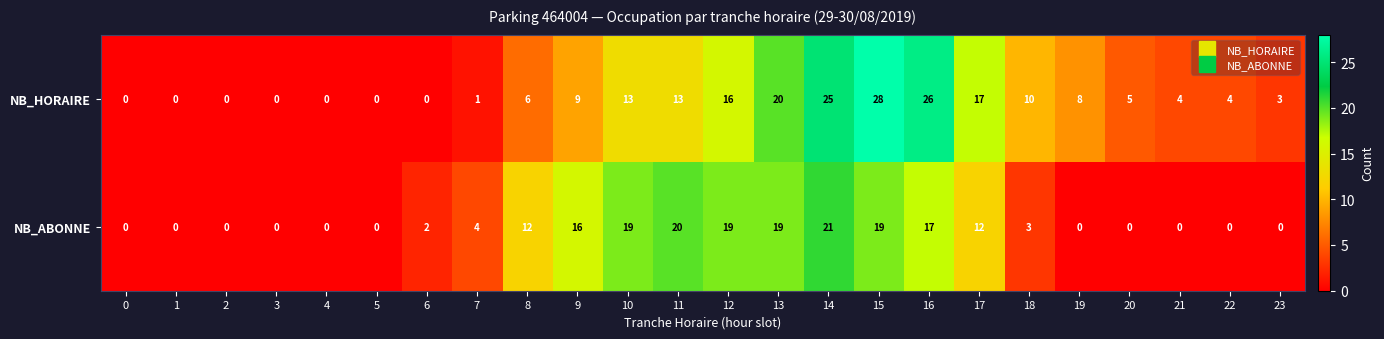

At 14, list the series in order from smallest to largest.

NB_ABONNE, NB_HORAIRE